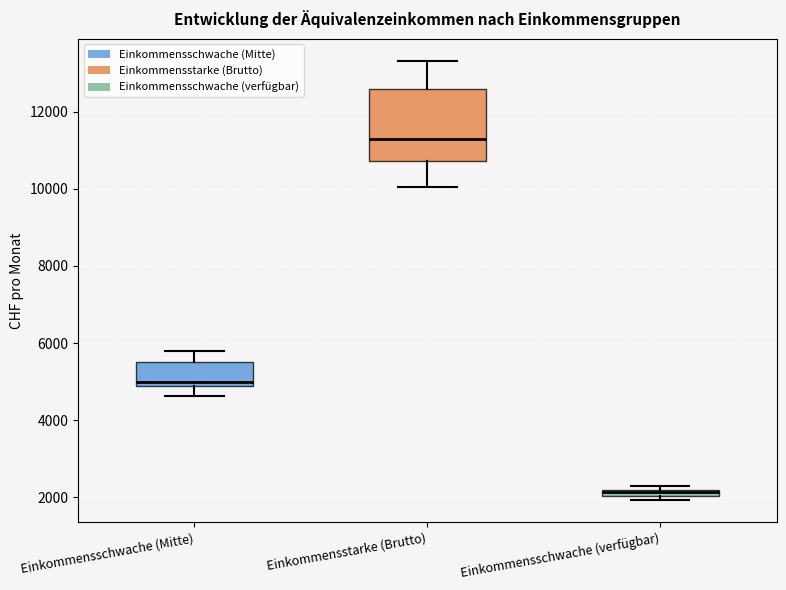

Which box has the highest median line?

Einkommensstarke (Brutto)